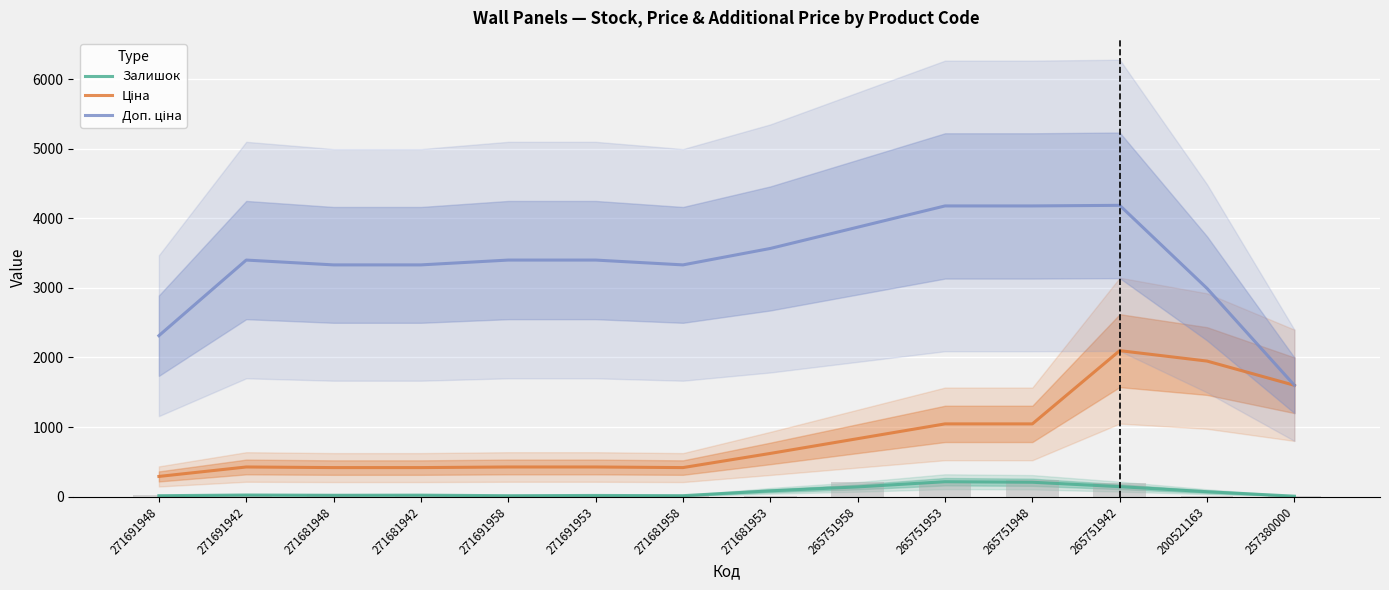

How many categories are shown in the chart?

14